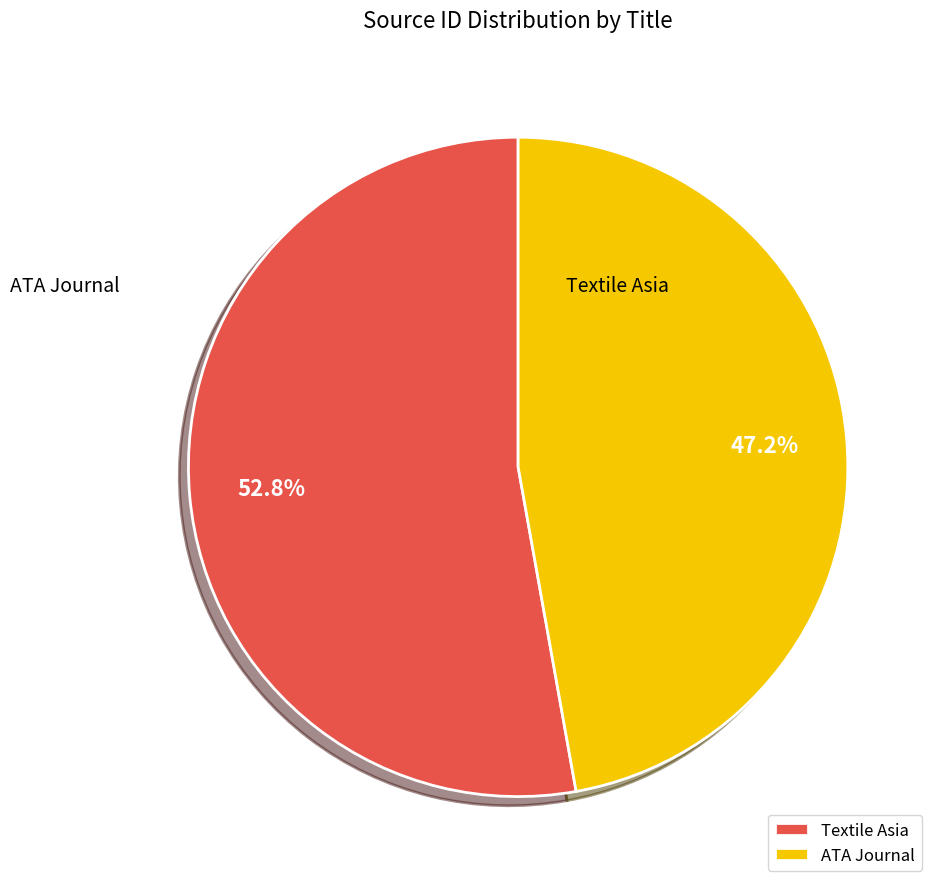

Combined, do Textile Asia and ATA Journal account for over 50%?

Yes